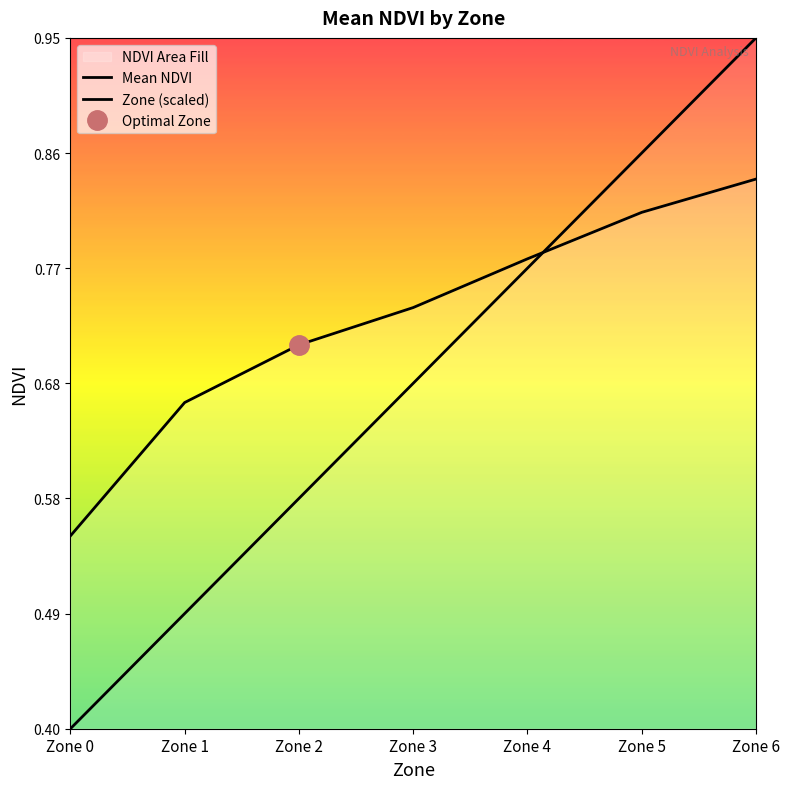

The Zone (scaled) series shows 0.9 at Zone 5. True or false?

True